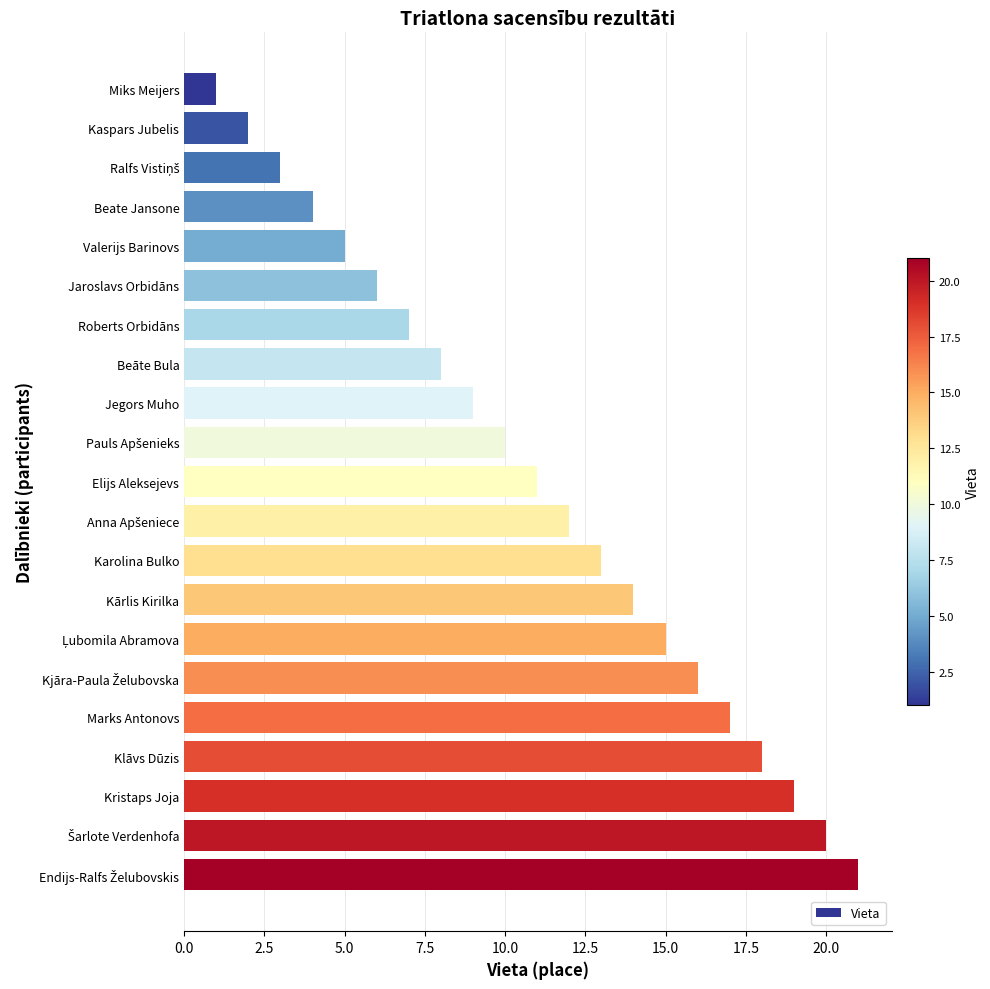

Is it true that the value at Karolina Bulko is 13?

True